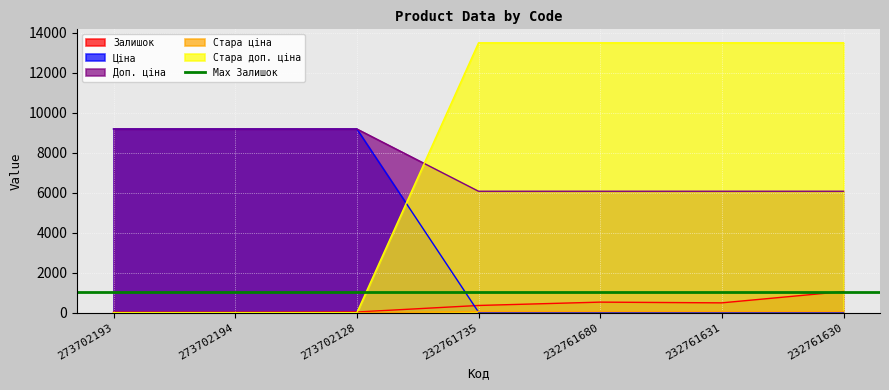

What is the difference between the second highest and second lowest values in the Залишок series?

508.0